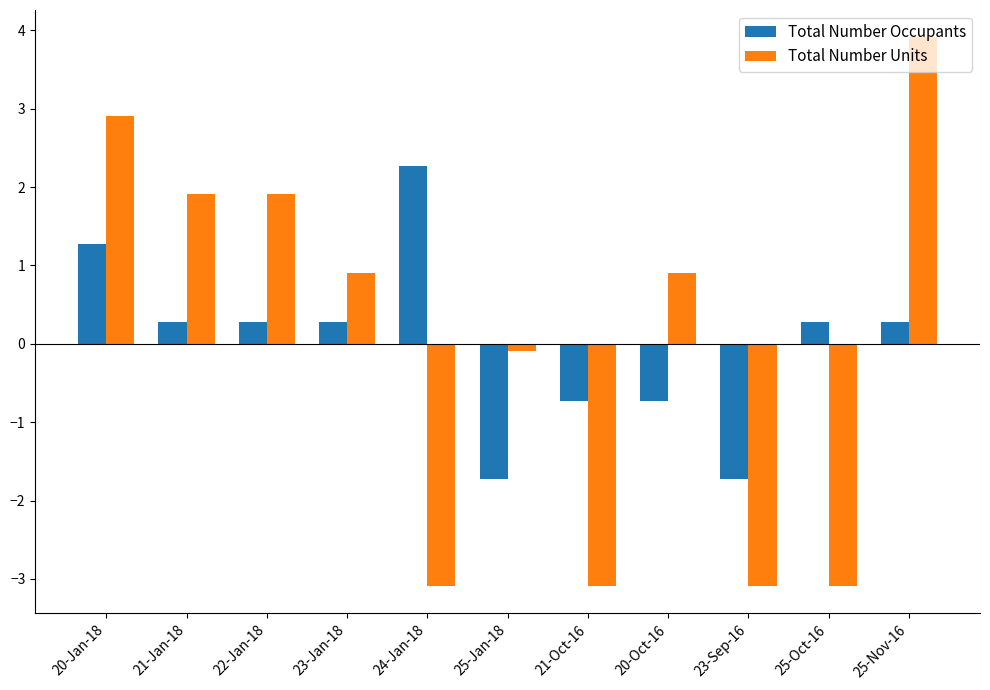

How many groups of bars are there?

11